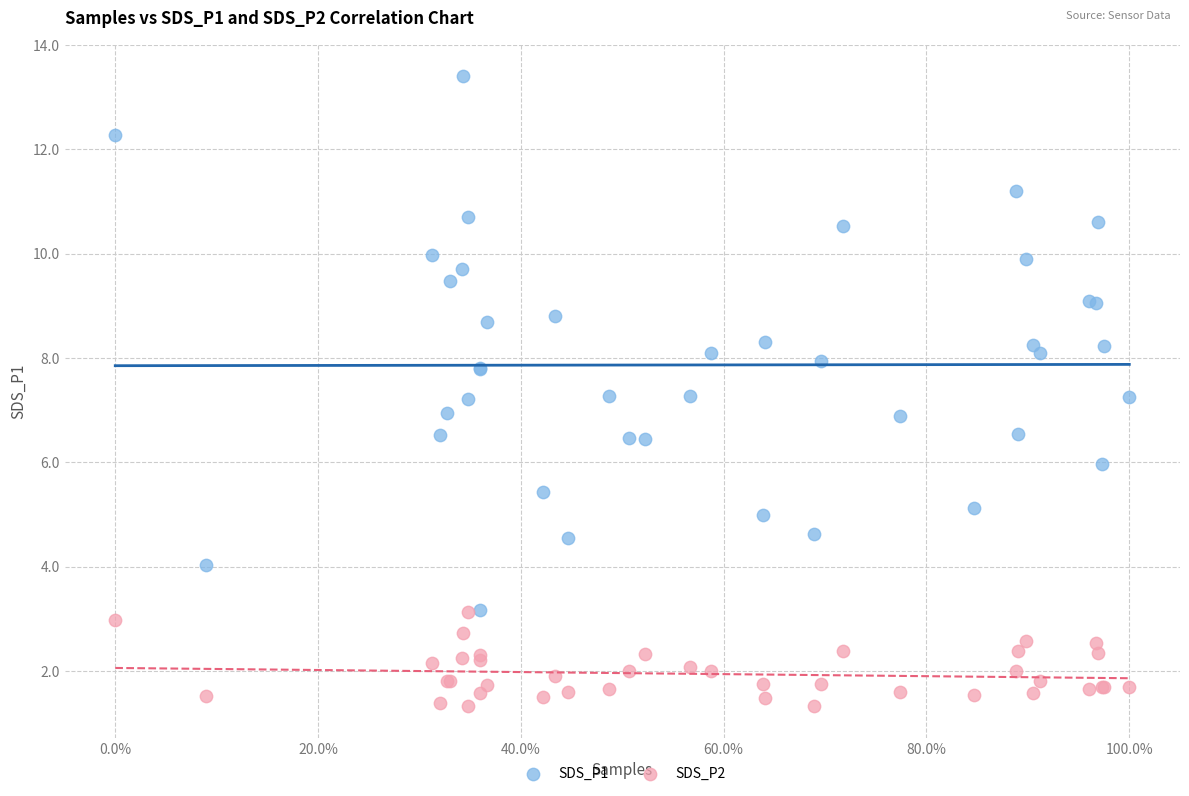

What are all the series names shown in the legend?

SDS_P1, SDS_P2